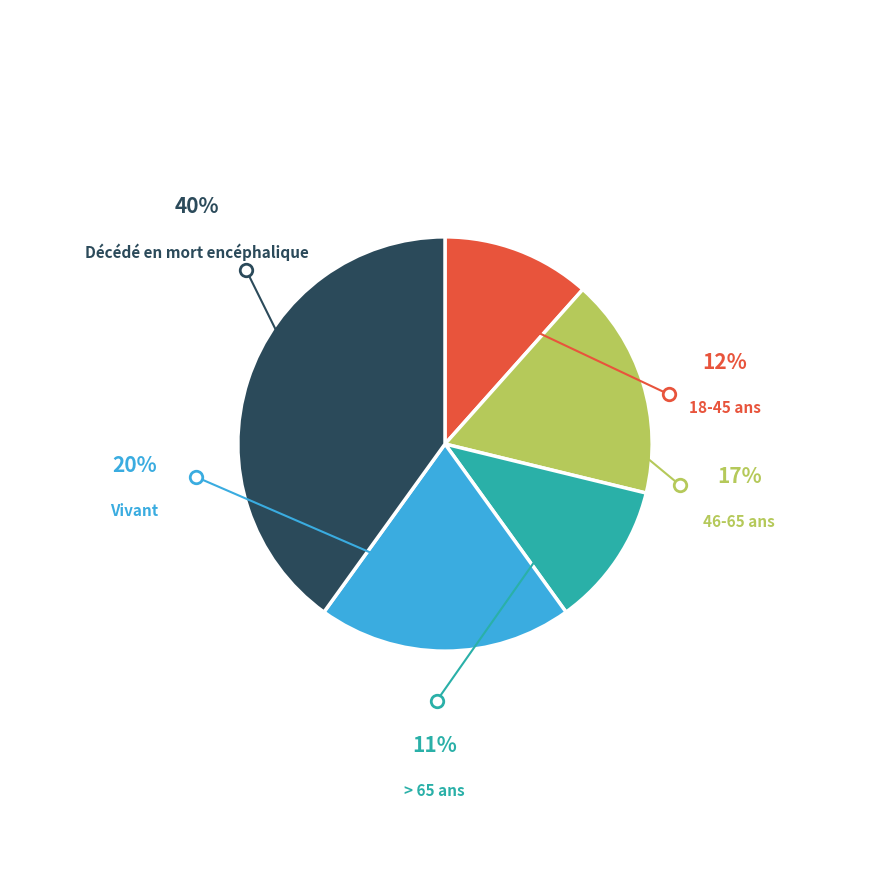

How many slices are in this pie chart?

5